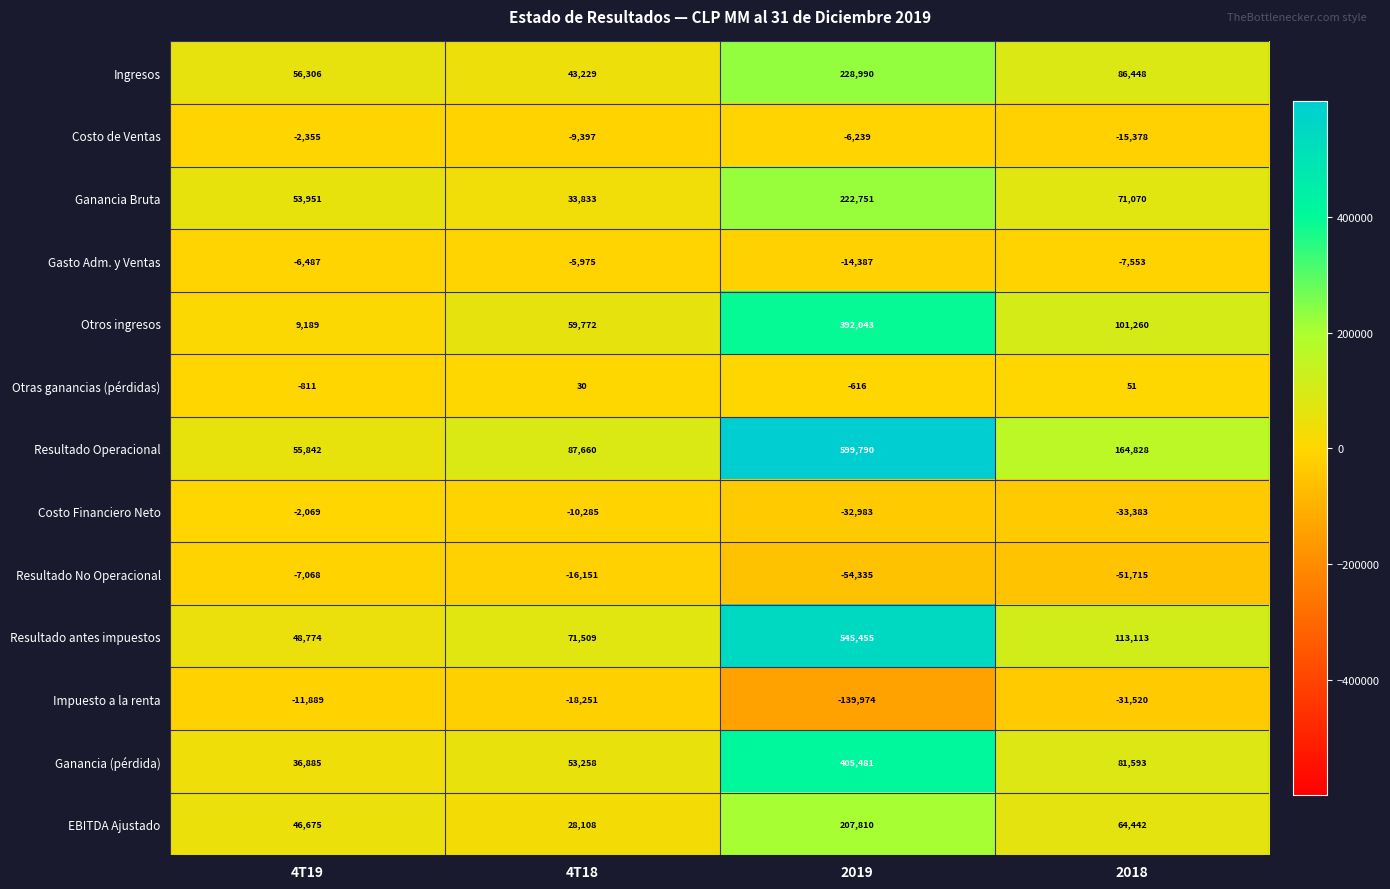

Where is Otras ganancias (pérdidas) nearest to the value -380?

2019